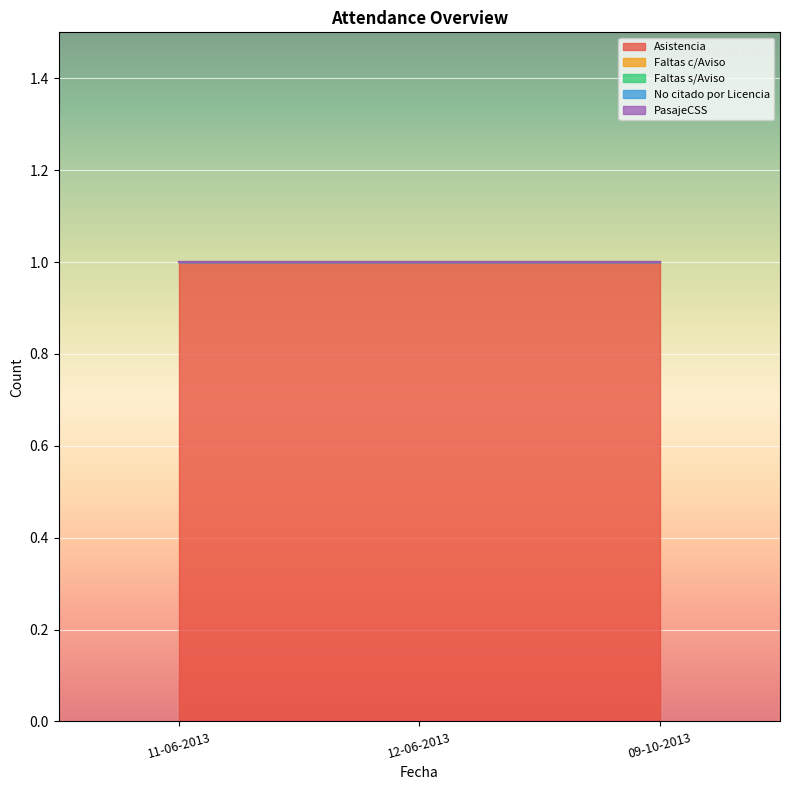

Reading left to right, transcribe all the data shown in this chart.

Asistencia: 11-06-2013=1	12-06-2013=1	09-10-2013=1
Faltas c/Aviso: 11-06-2013=0	12-06-2013=0	09-10-2013=0
Faltas s/Aviso: 11-06-2013=0	12-06-2013=0	09-10-2013=0
No citado por Licencia: 11-06-2013=0	12-06-2013=0	09-10-2013=0
PasajeCSS: 11-06-2013=0	12-06-2013=0	09-10-2013=0